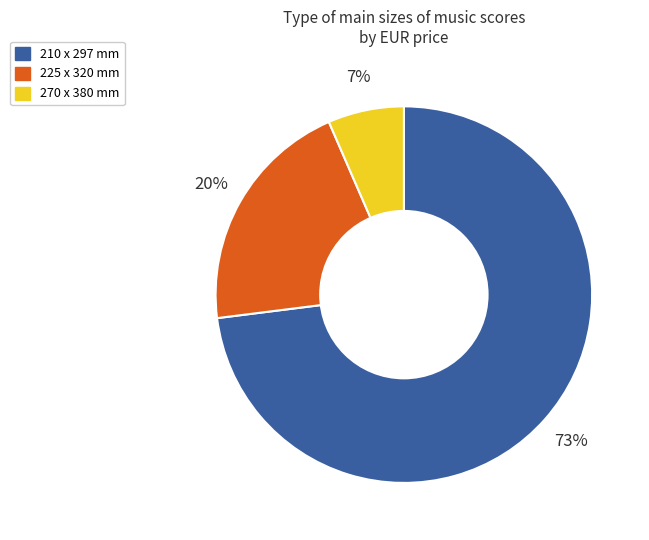

To the nearest percent, what is the combined percentage of 225 x 320 mm and 270 x 380 mm?

27%